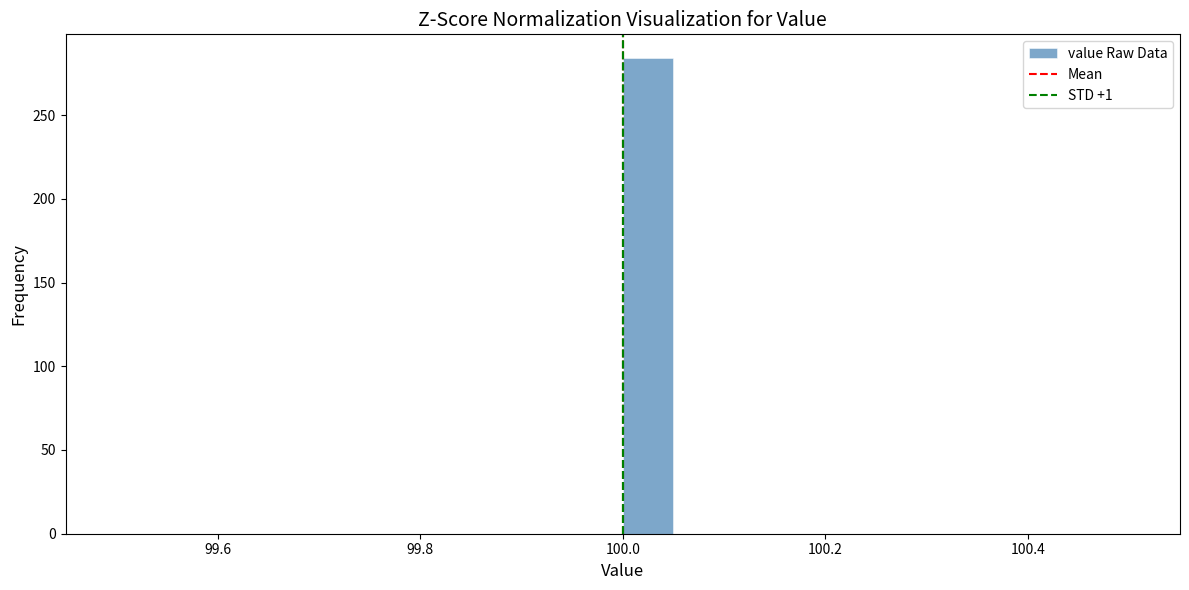

Read against the x-axis, roughly where is the centre of the tallest bar?

100.02